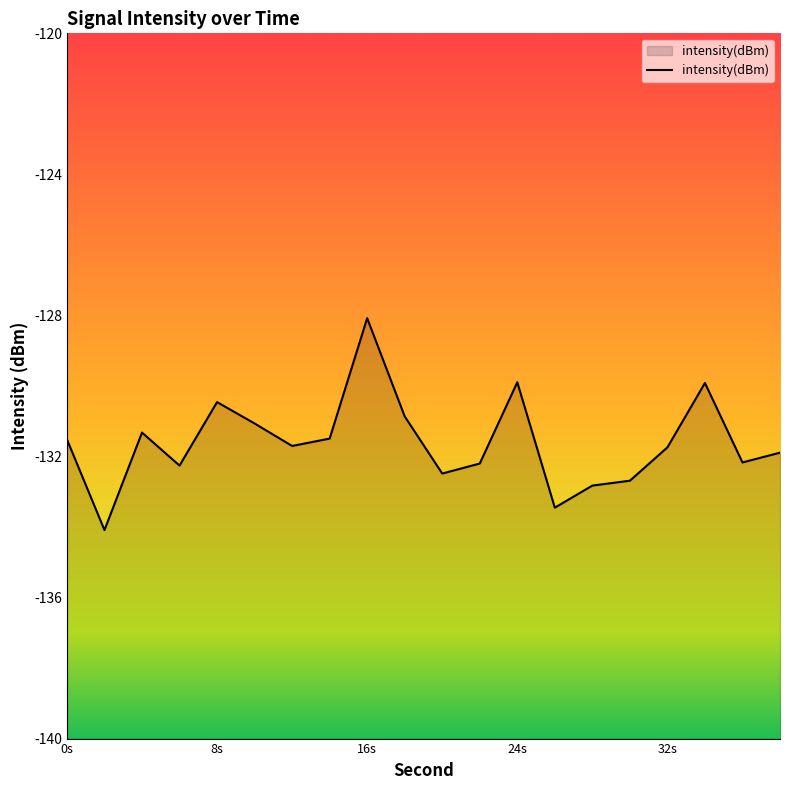

Which label corresponds to the smallest value in the chart?

2